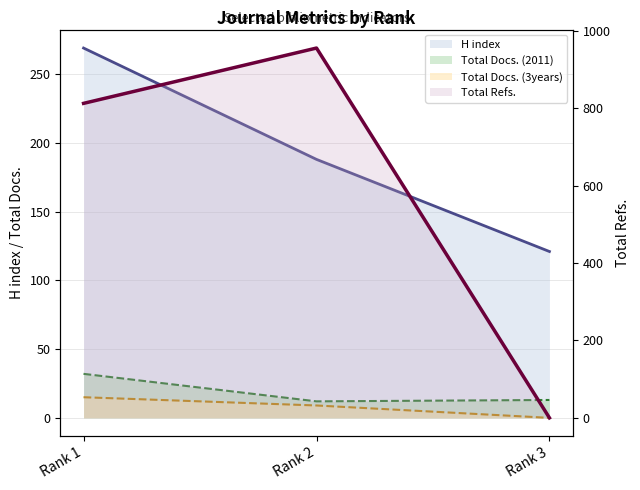

What is the sum of the Total Refs. (line) values at Rank 3 and Rank 1?

813